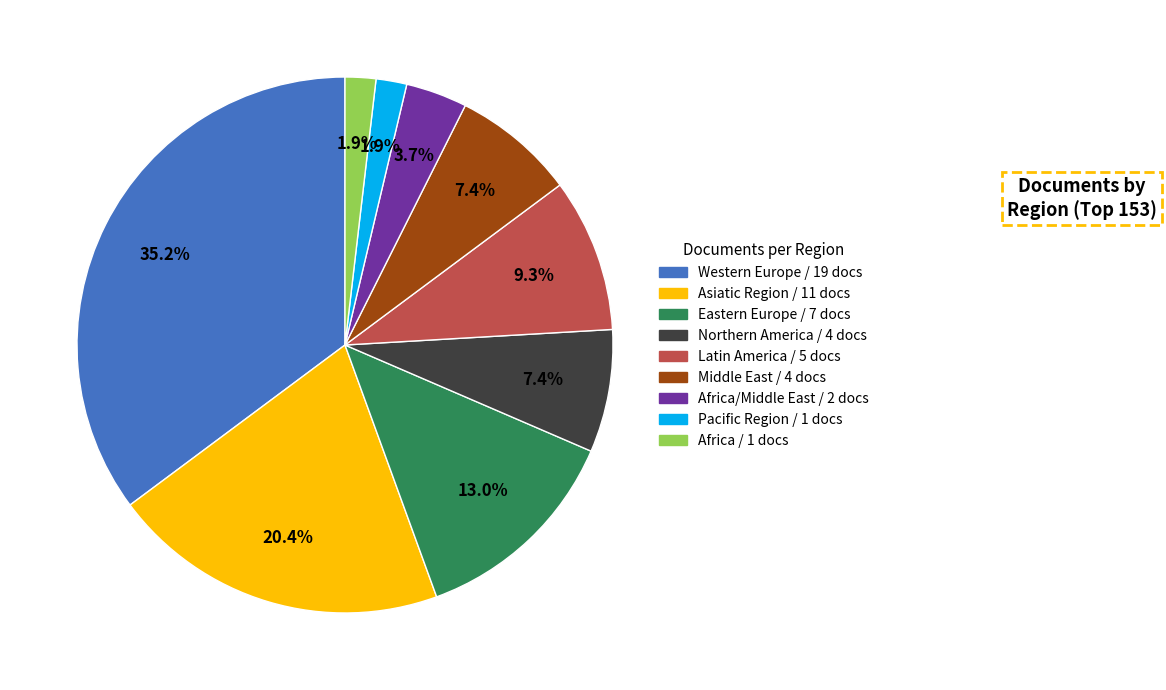

Is there any slice that represents more than half of the pie?

No